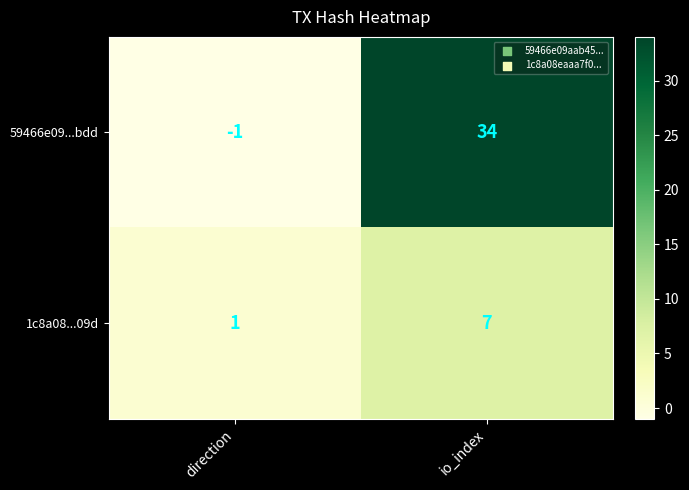

What is the maximum value shown in the chart?

34